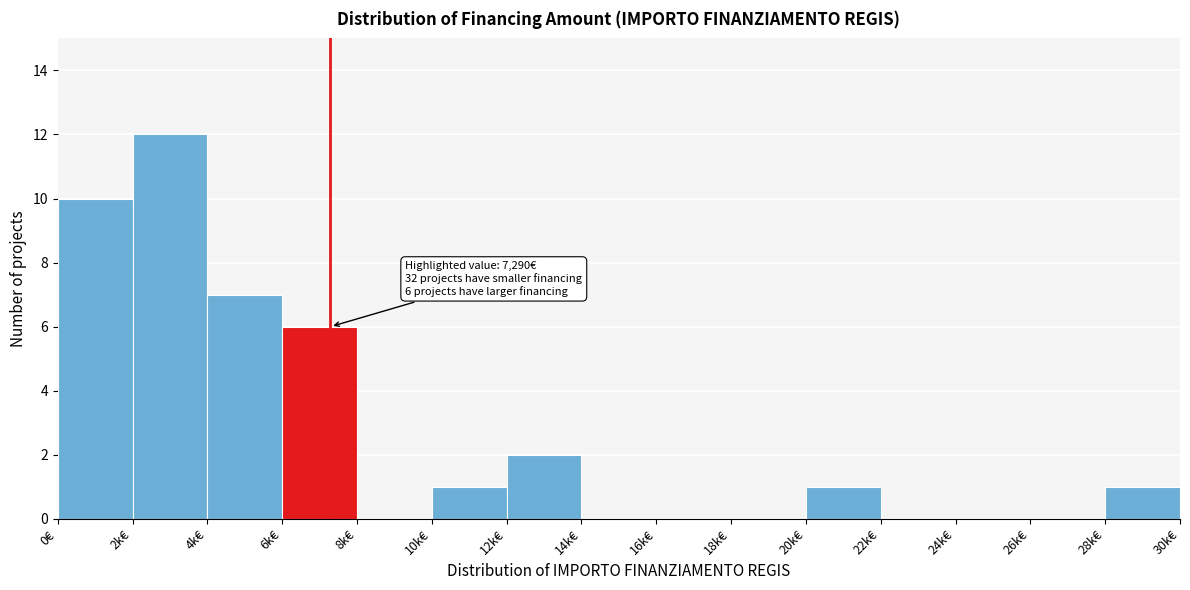

Reading right to left, extract all data points from this chart.

28k€=1	26k€=0	24k€=0	22k€=0	20k€=1	18k€=0	16k€=0	14k€=0	12k€=2	10k€=1	8k€=0	6k€=6	4k€=7	2k€=12	0€=10